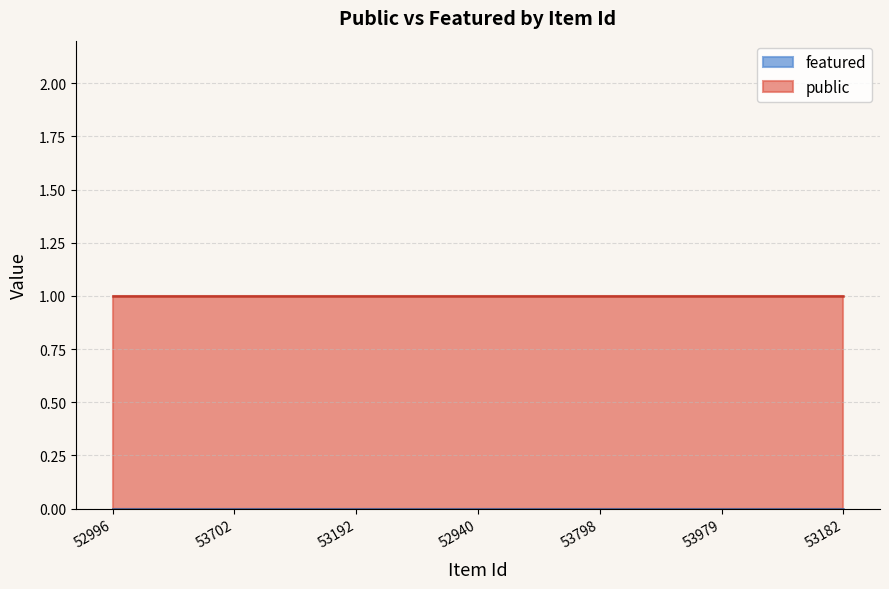

Which series has the largest total across all categories?

public